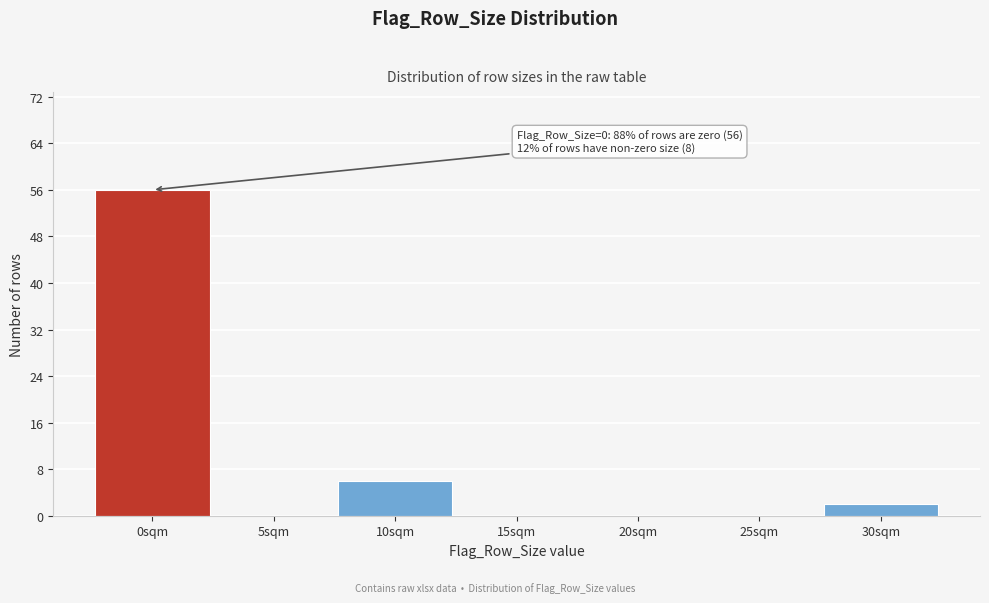

Reading left to right, extract all data points from this chart.

0sqm=56	5sqm=0	10sqm=6	15sqm=0	20sqm=0	25sqm=0	30sqm=2